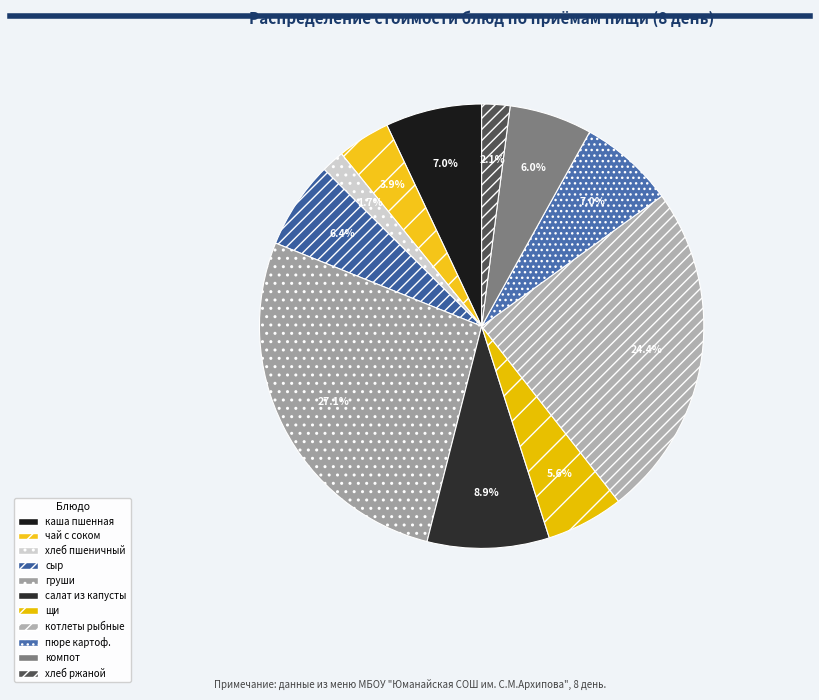

Count the number of slices in the pie.

11